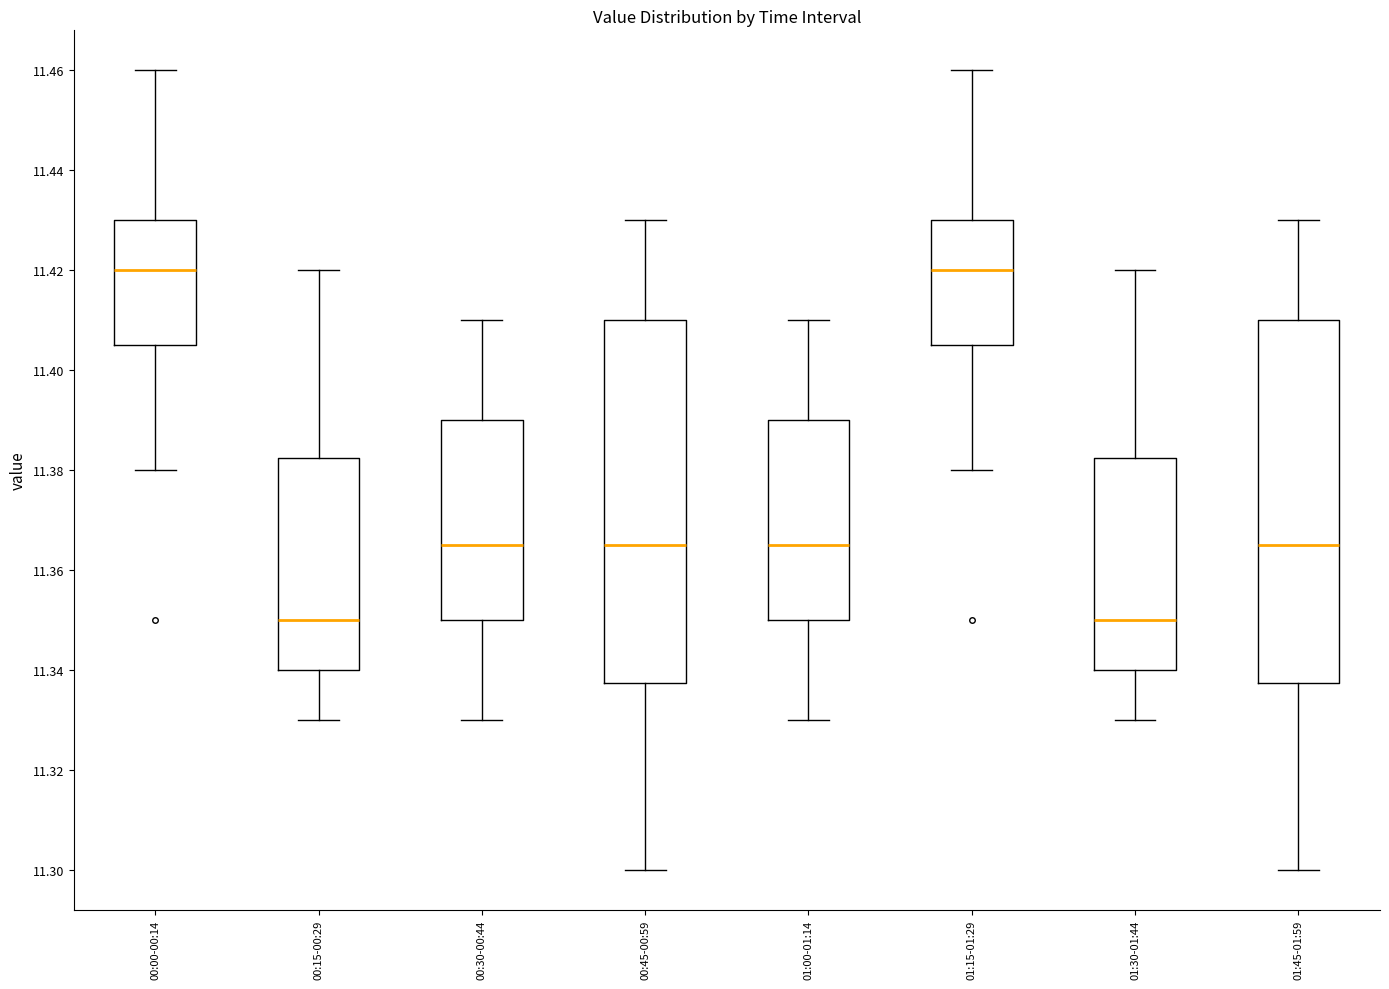

Reading left to right, read every box against the y-axis: the position of its median line, the range the box covers, and the ends of its whiskers. The values are not printed on the chart, so give them approximately, as read against the axis.

00:00-00:14: median 11.420, box 11.406 to 11.430, whiskers 11.380 to 11.460
00:15-00:29: median 11.350, box 11.340 to 11.382, whiskers 11.330 to 11.420
00:30-00:44: median 11.366, box 11.350 to 11.390, whiskers 11.330 to 11.410
00:45-00:59: median 11.366, box 11.338 to 11.410, whiskers 11.300 to 11.430
01:00-01:14: median 11.366, box 11.350 to 11.390, whiskers 11.330 to 11.410
01:15-01:29: median 11.420, box 11.406 to 11.430, whiskers 11.380 to 11.460
01:30-01:44: median 11.350, box 11.340 to 11.382, whiskers 11.330 to 11.420
01:45-01:59: median 11.366, box 11.338 to 11.410, whiskers 11.300 to 11.430